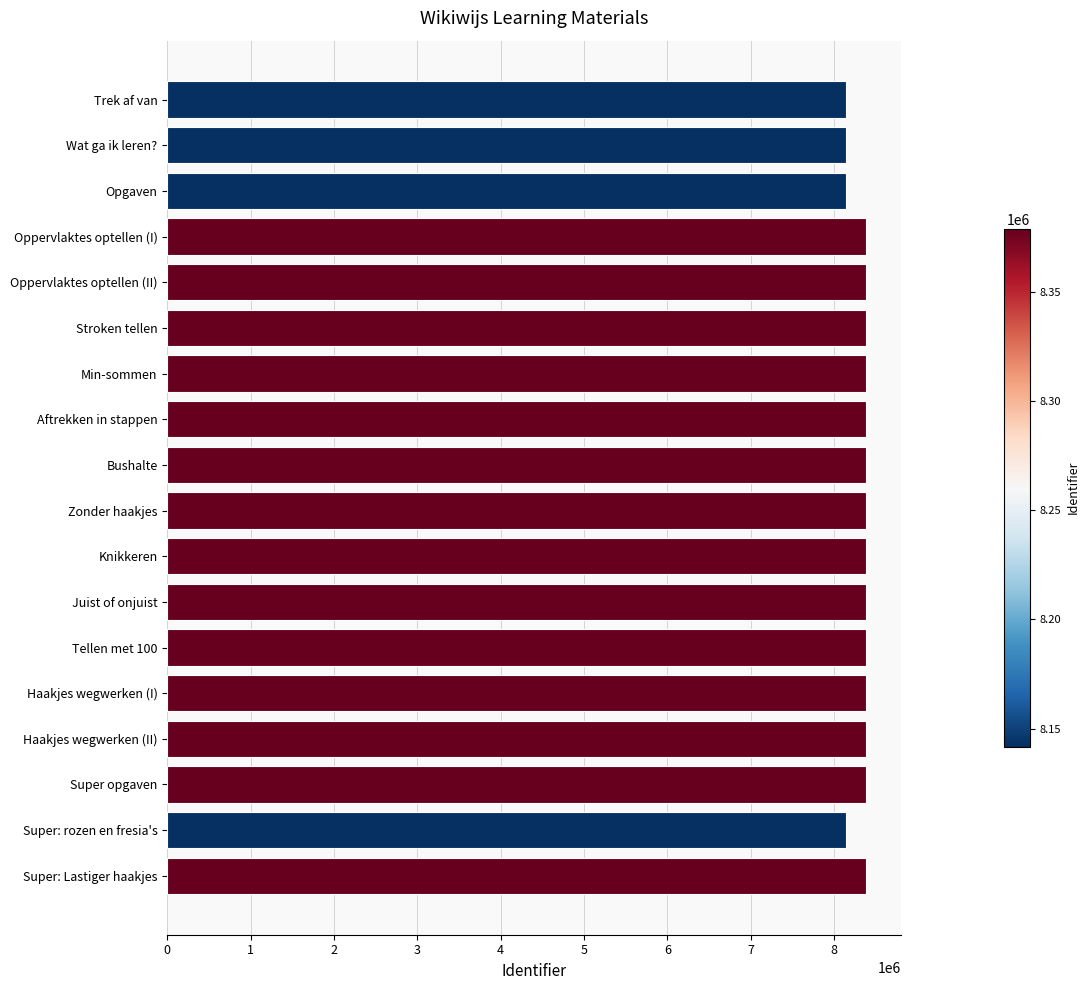

Is it true that the value at Zonder haakjes is 8379102?

True